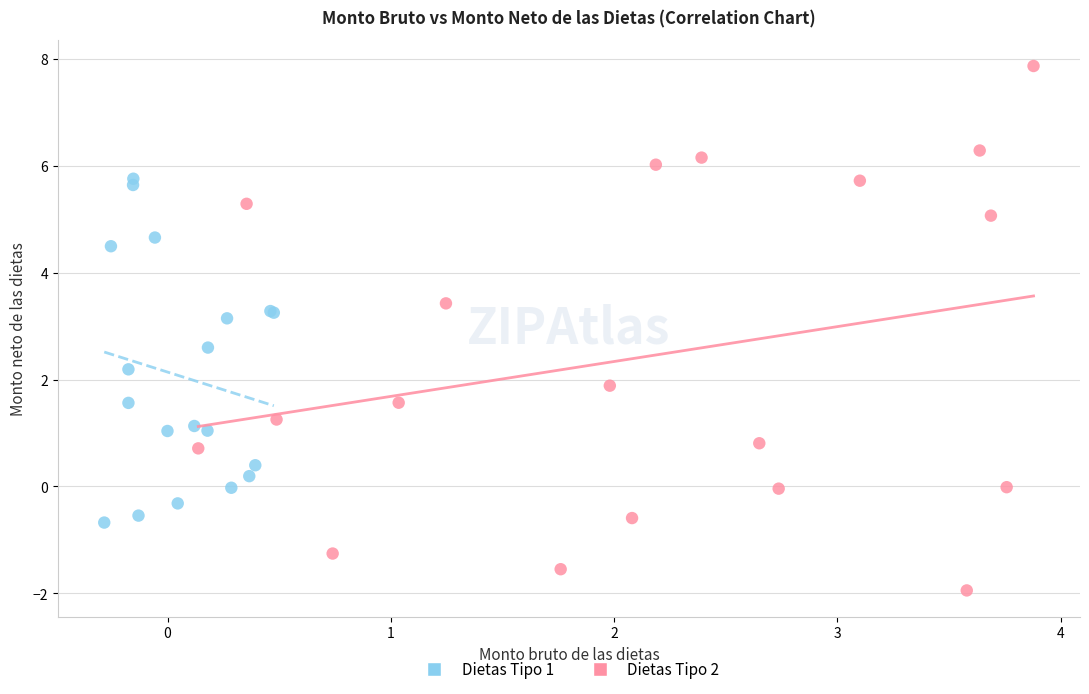

Which series has the largest Y range (max minus min)?

Dietas Tipo 2